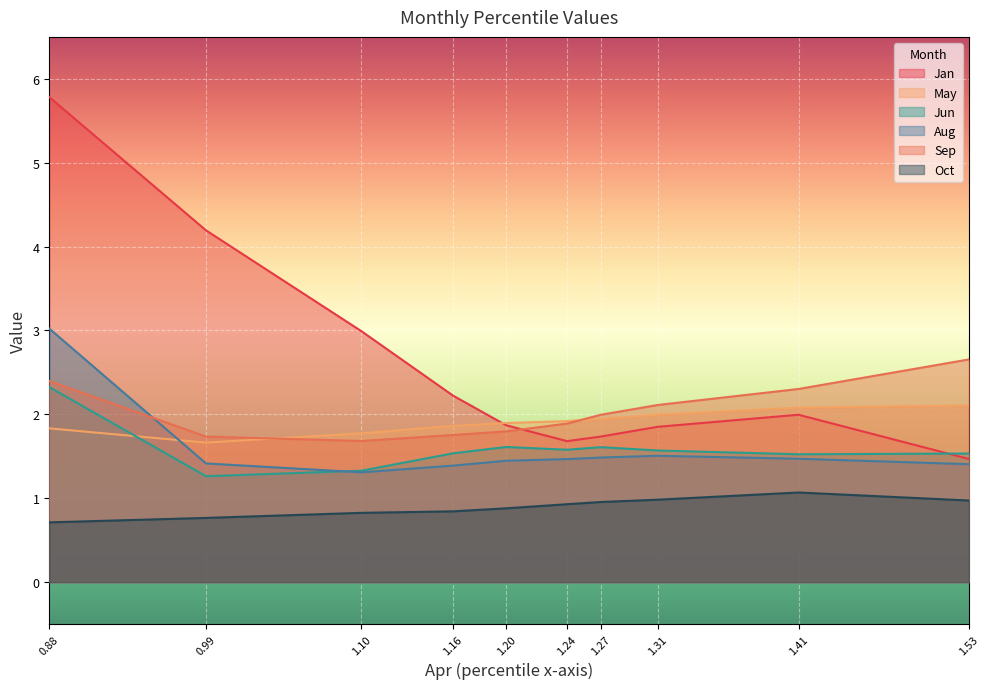

Which series ends up on top after the final intersection of Sep and Jan?

Sep